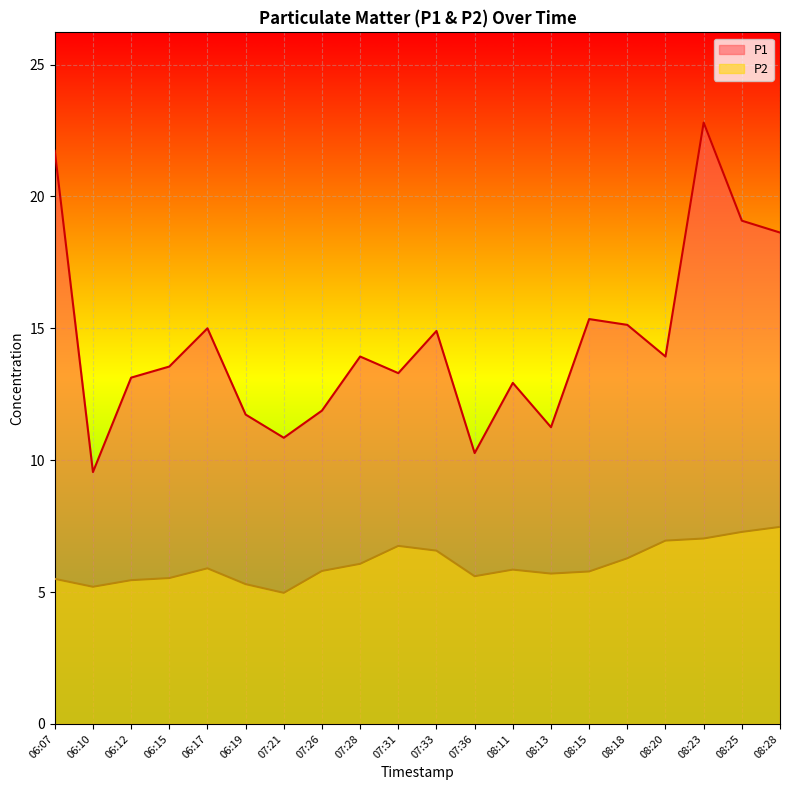

True or false: P2 and P1 intersect in this chart.

False